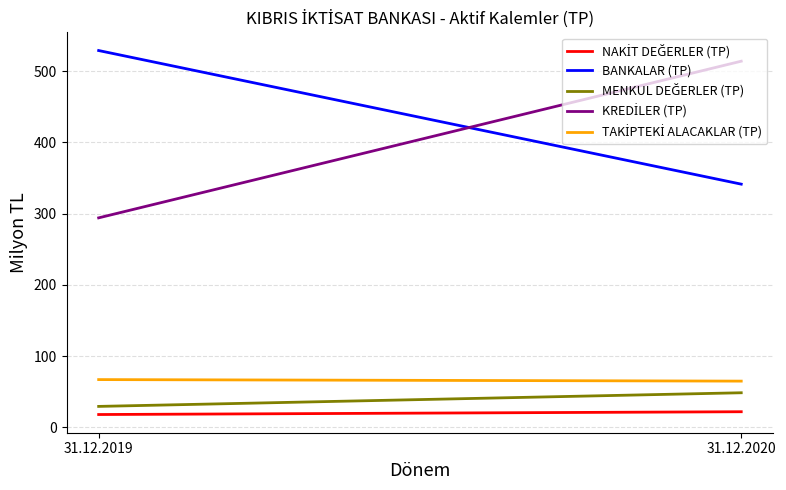

Reading left to right, what are all the values shown in this chart?

NAKİT DEĞERLER (TP): 18.2	22.1
BANKALAR (TP): 528.8	341.4
MENKUL DEĞERLER (TP): 29.6	48.7
KREDİLER (TP): 294.1	513.8
TAKİPTEKİ ALACAKLAR (TP): 67.2	65.0